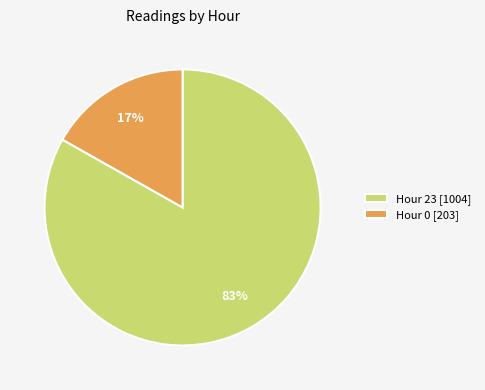

To the nearest percent, what percentage of the pie is Hour 23 [1004]?

83%